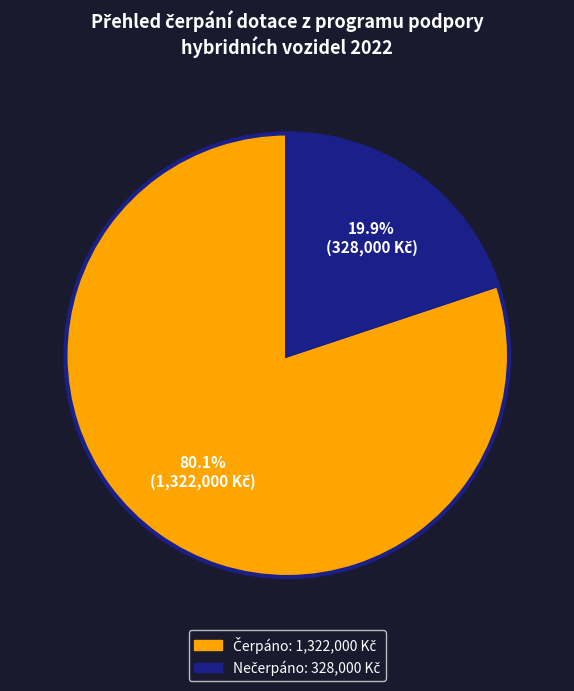

Is there a majority slice in this chart?

Yes